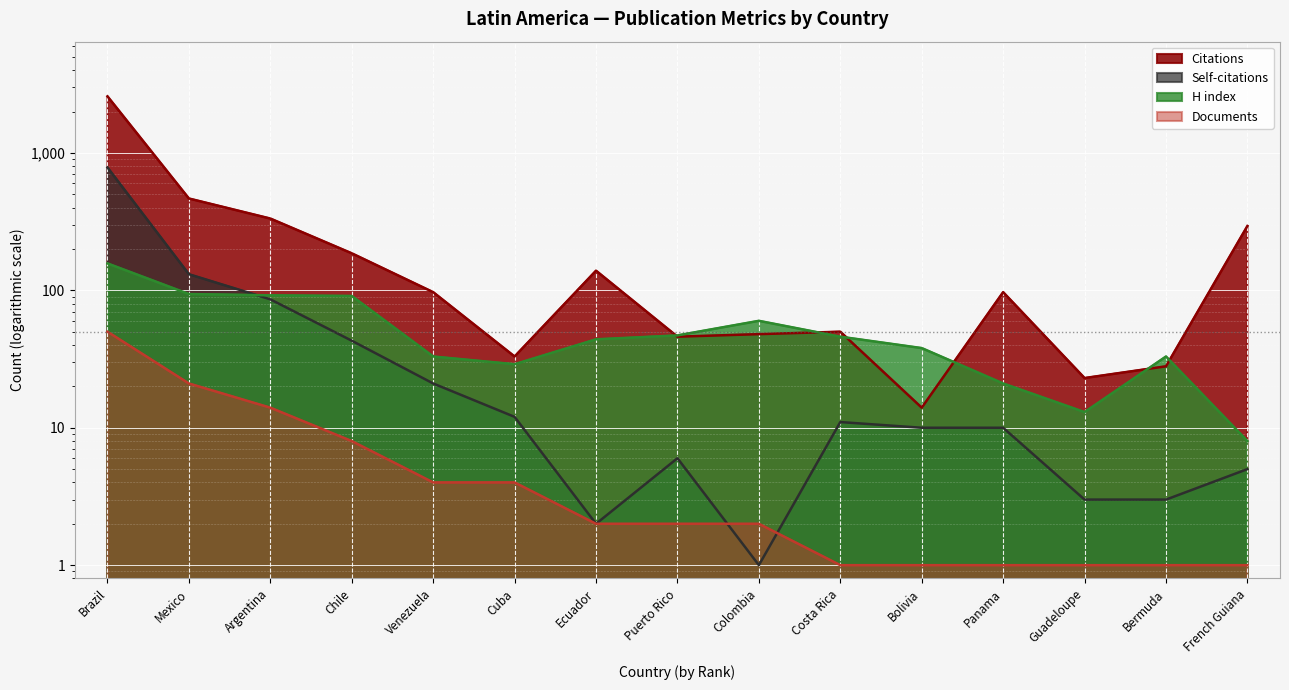

What is the approximate value of Citations at Chile, to the nearest 100?

200